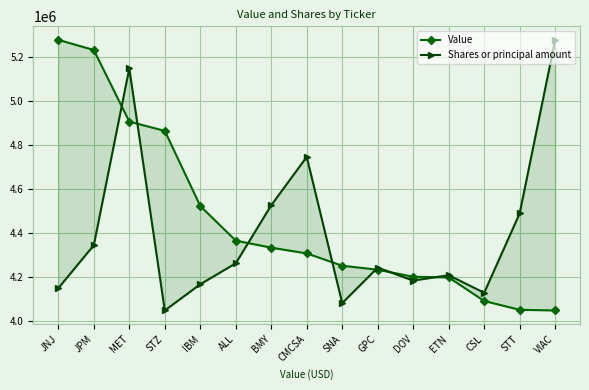

How many intersections are there between Shares or principal amount and Value?

7